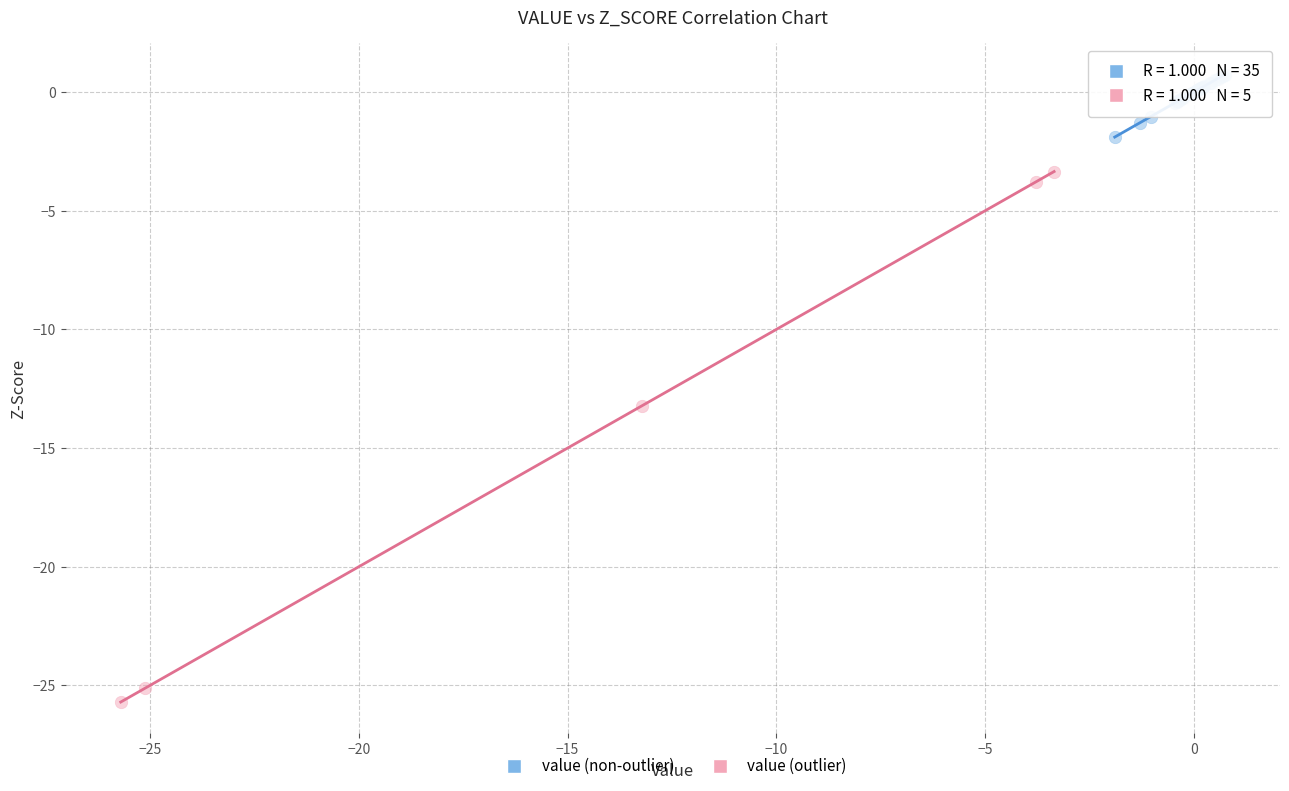

Which series reaches the maximum Y coordinate?

value (non-outlier)